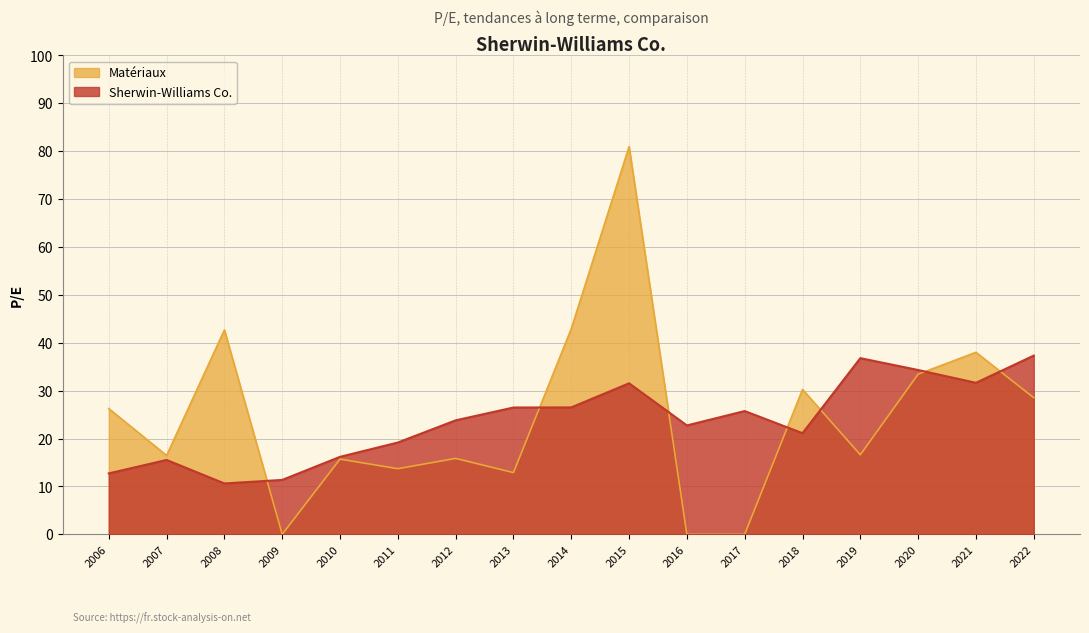

What is the value of the Sherwin-Williams Co. point at the 15th from the left?

34.3